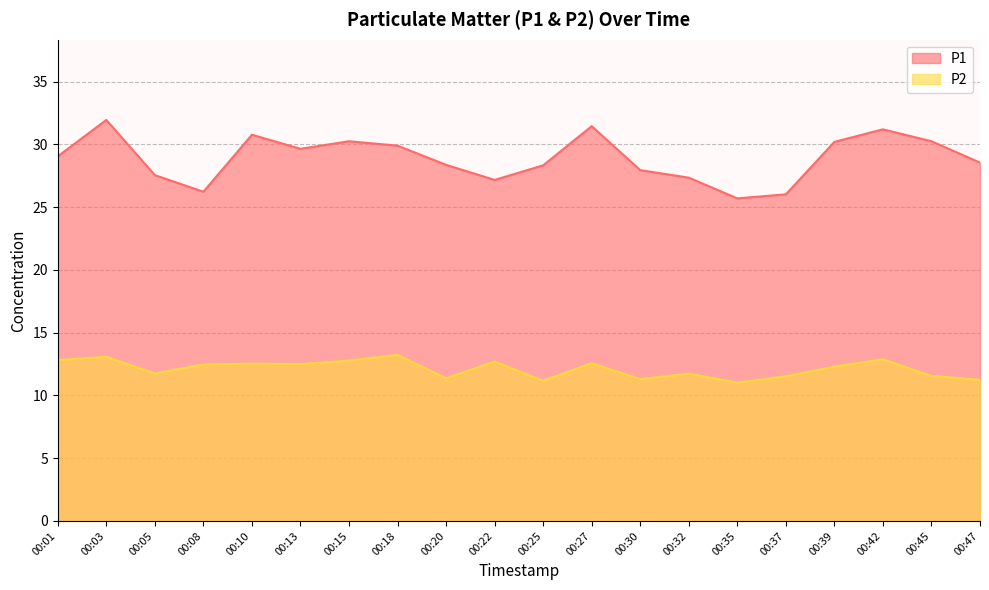

Is it true that P2 equals 12.5 at 00:13?

True